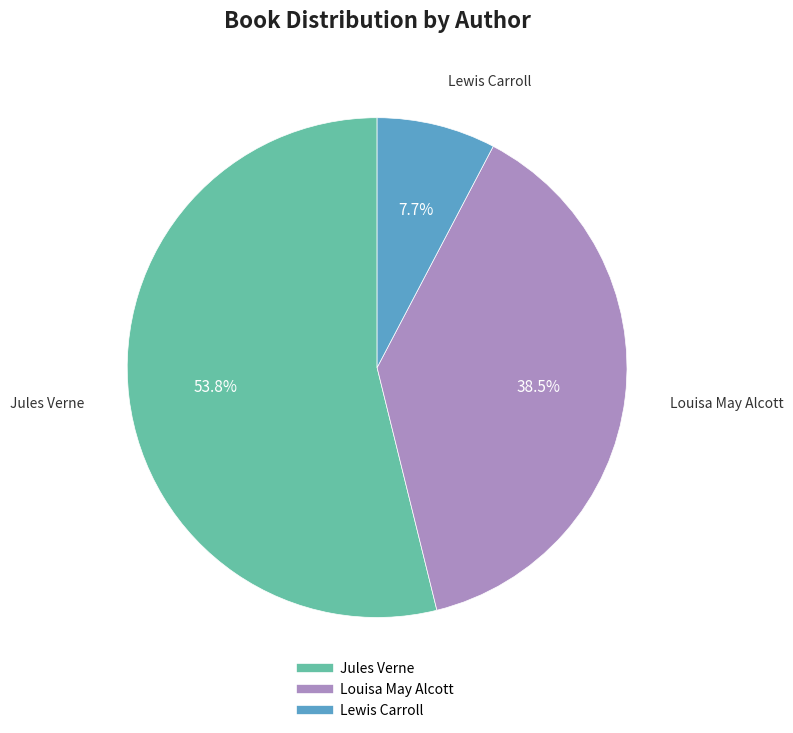

Does any single category account for the majority?

Yes